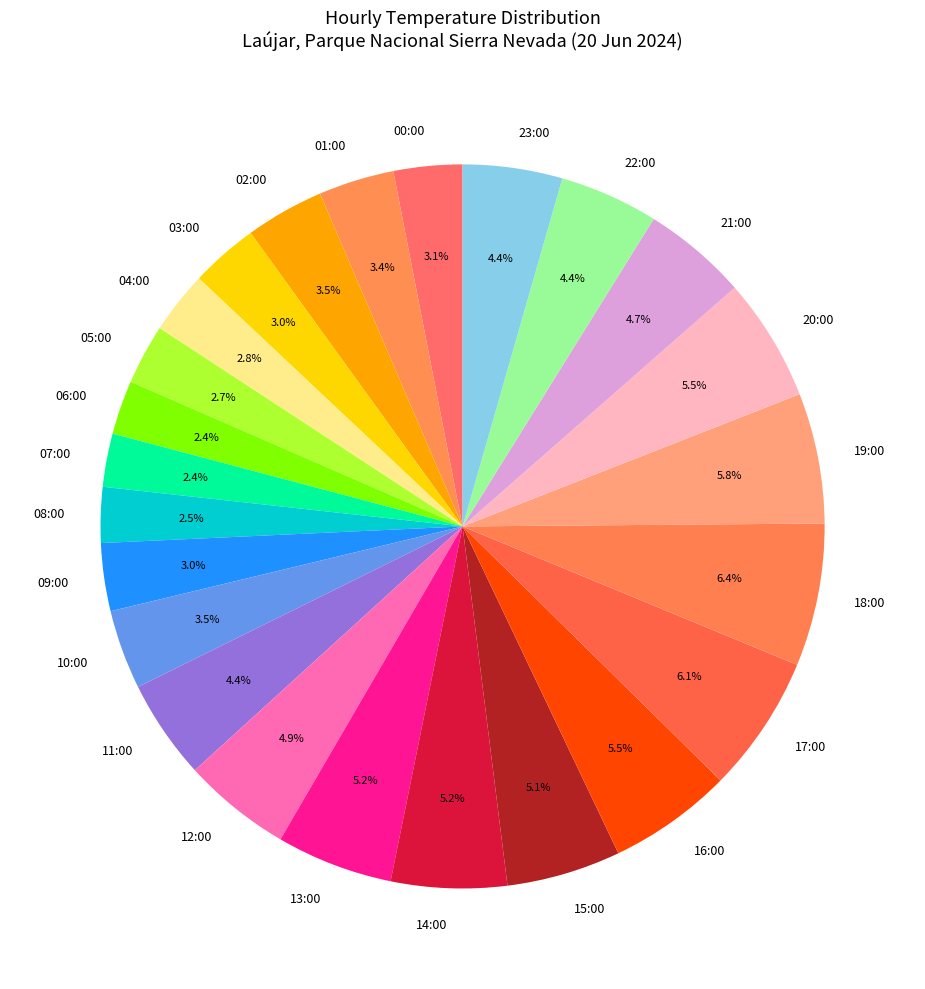

Count the number of slices in the pie.

24